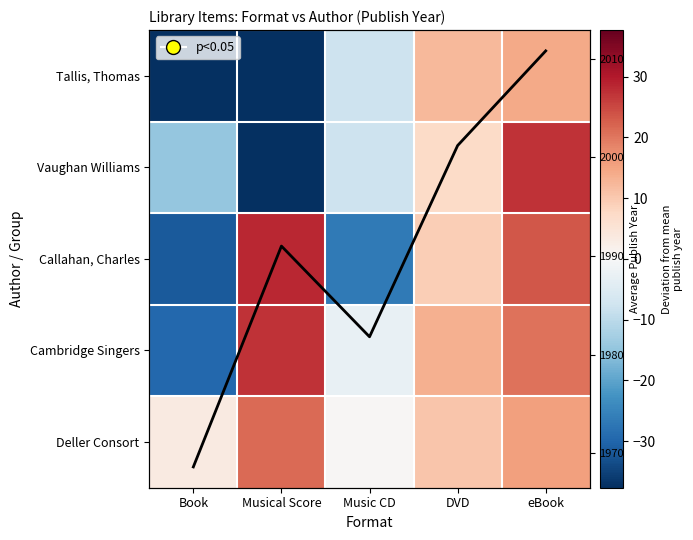

Which series has the widest spread of values?

Vaughan Williams